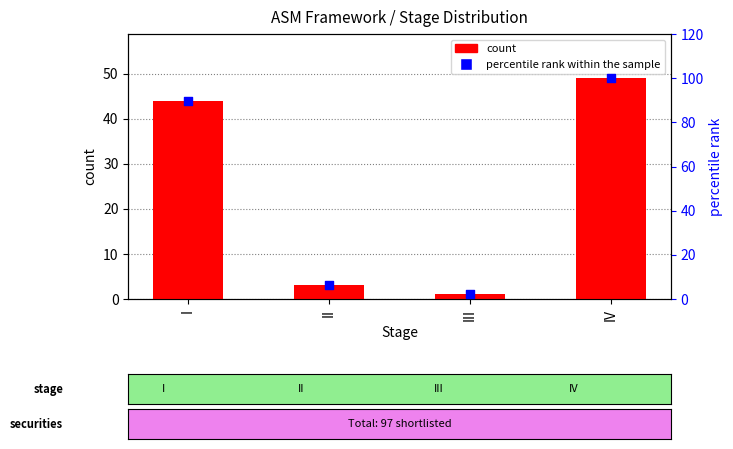

Which series has the widest spread of Y values?

percentile rank within the sample